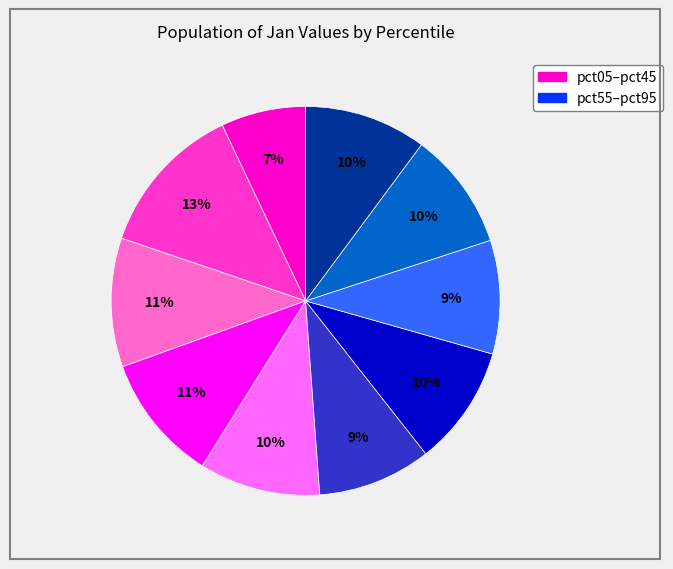

To the nearest percent, what is the difference between the largest and smallest slice percentages?

6%